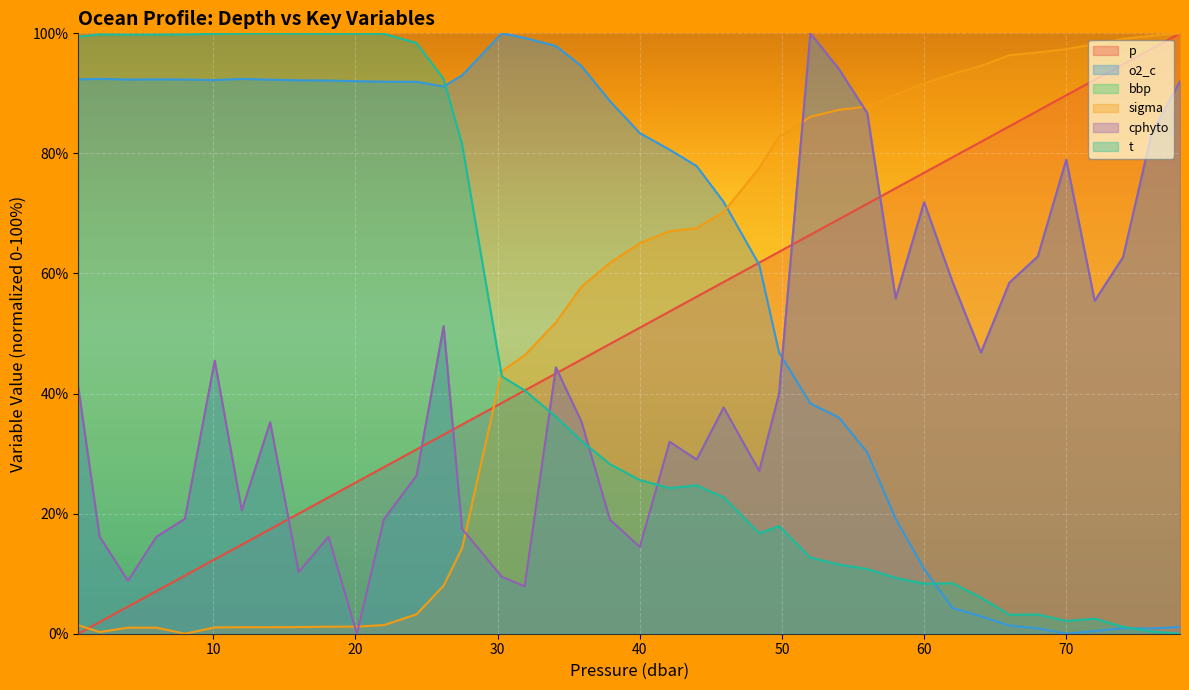

Is it true that sigma equals 1.4 at 22.0?

True